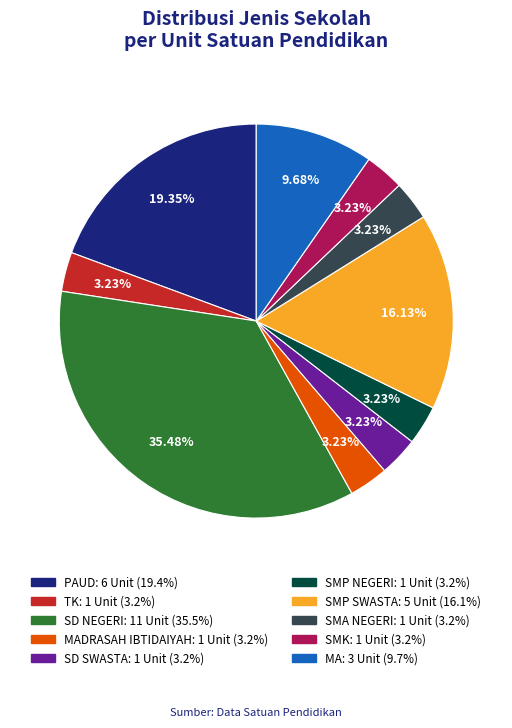

Is there a majority slice in this chart?

No